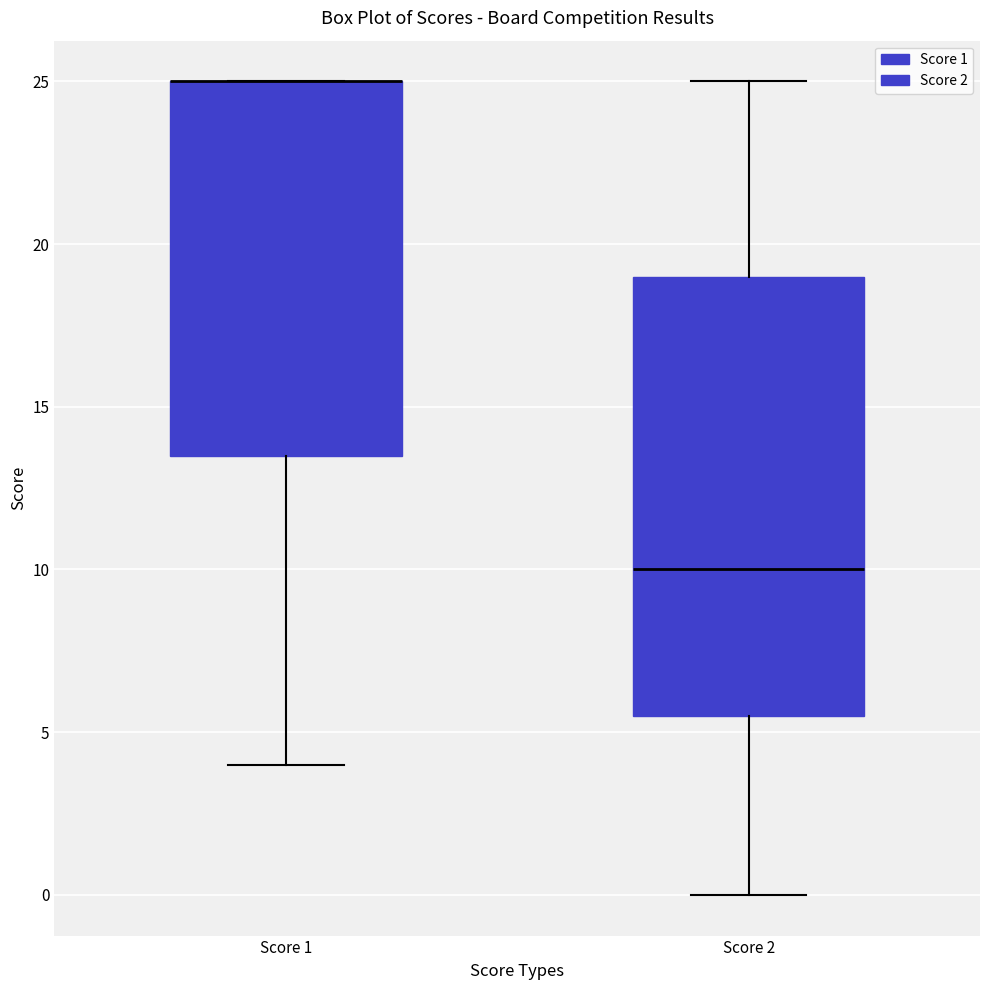

Which box is the tallest, from its lower edge to its upper edge?

Score 2